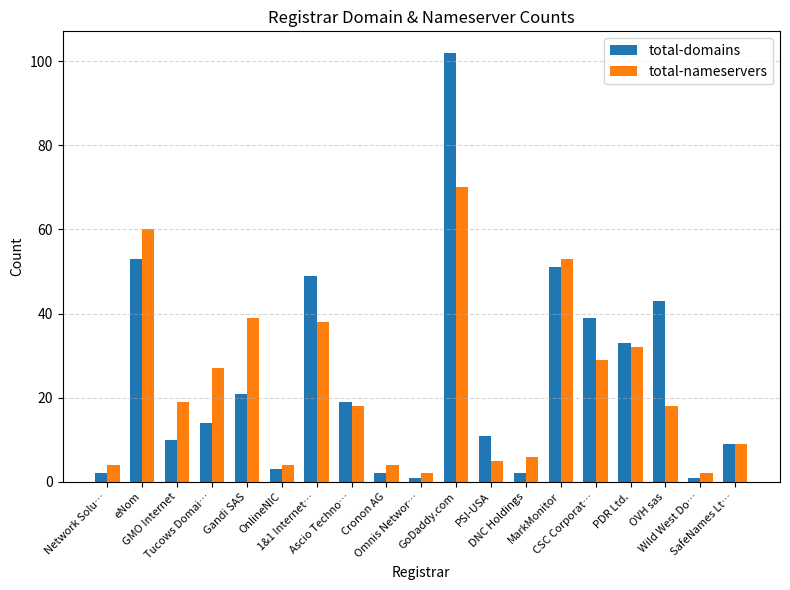

Rank the series by their maximum value, from highest to lowest.

total-domains, total-nameservers